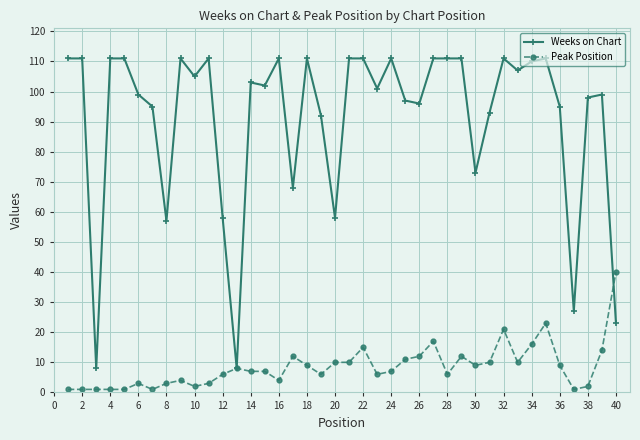

At how many categories does at least one series exceed 81?

31